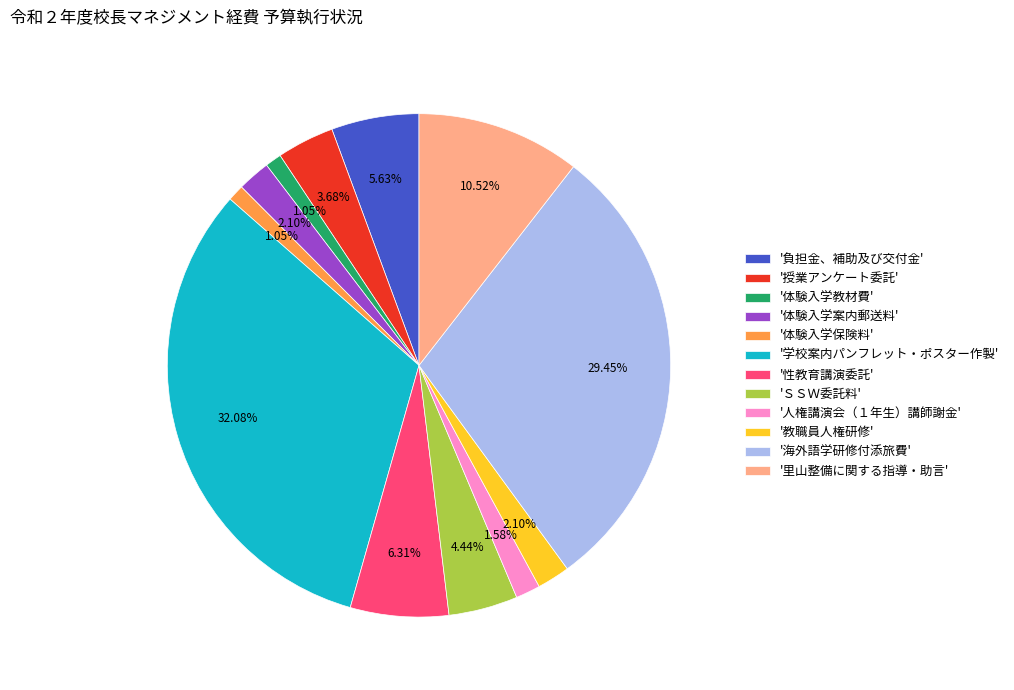

Do '体験入学案内郵送料' and '里山整備に関する指導・助言' together represent more than half of the pie?

No